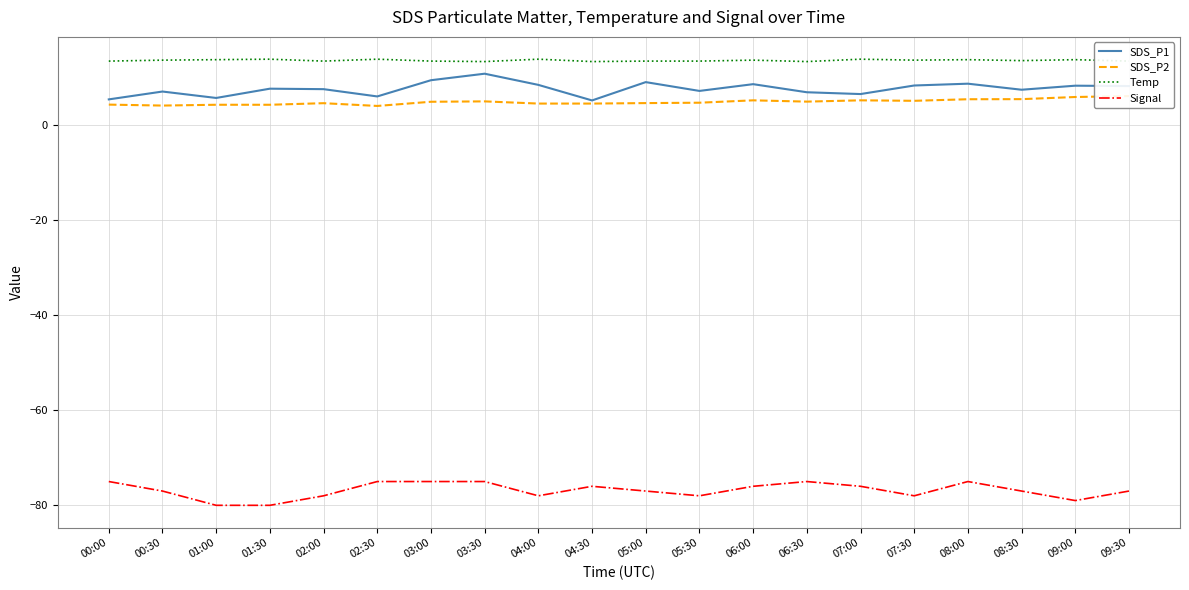

List the series in order of their peak value, lowest first.

Signal, SDS_P2, SDS_P1, Temp